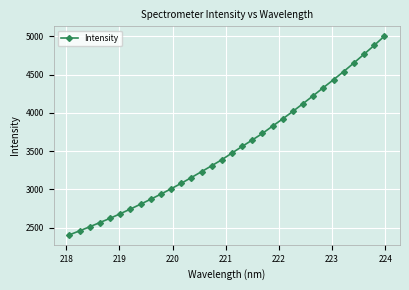

What is the greatest value displayed?

5000.3